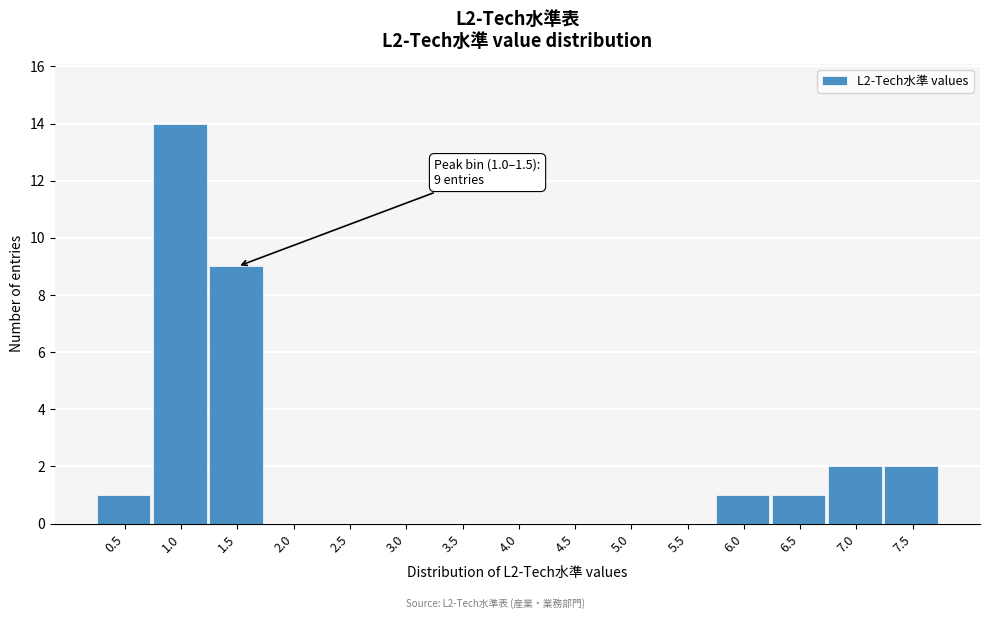

Reading right to left, extract all data points from this chart.

7.5=2	7.0=2	6.5=1	6.0=1	5.5=0	5.0=0	4.5=0	4.0=0	3.5=0	3.0=0	2.5=0	2.0=0	1.5=9	1.0=14	0.5=1